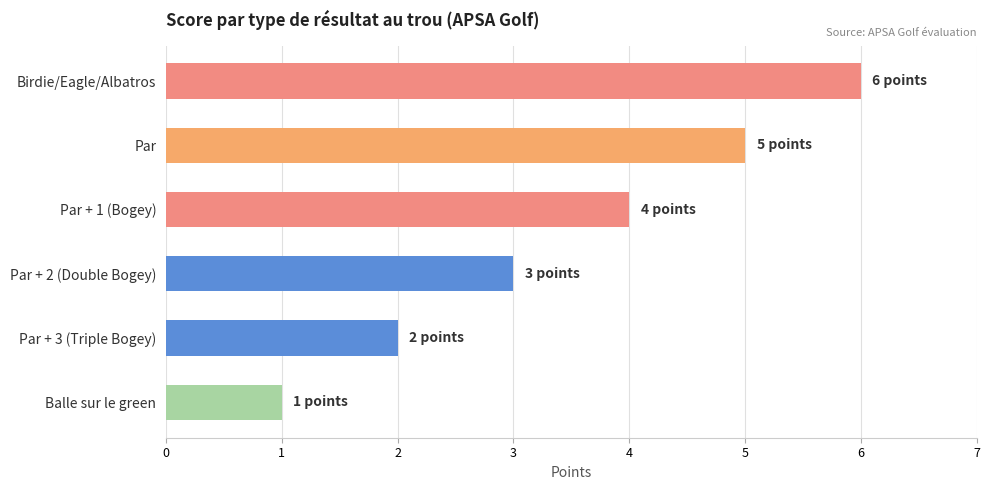

Which has a higher value, Birdie/Eagle/Albatros or Balle sur le green?

Birdie/Eagle/Albatros